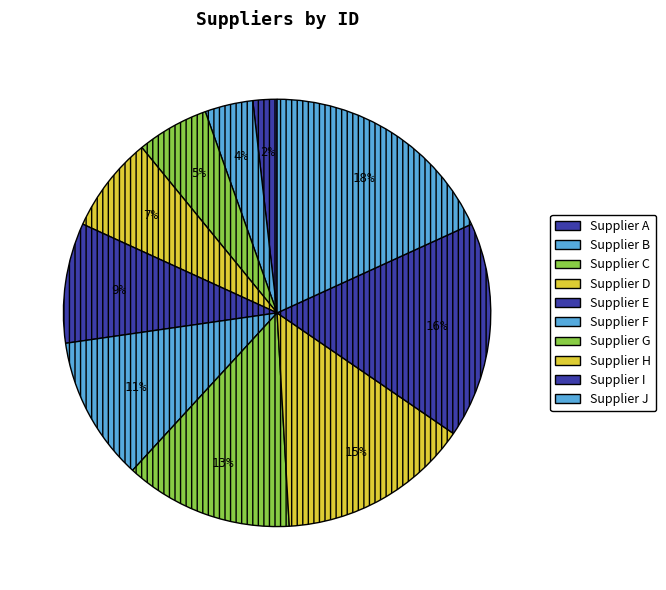

The Supplier E slice represents 20% of the pie. True or false?

False